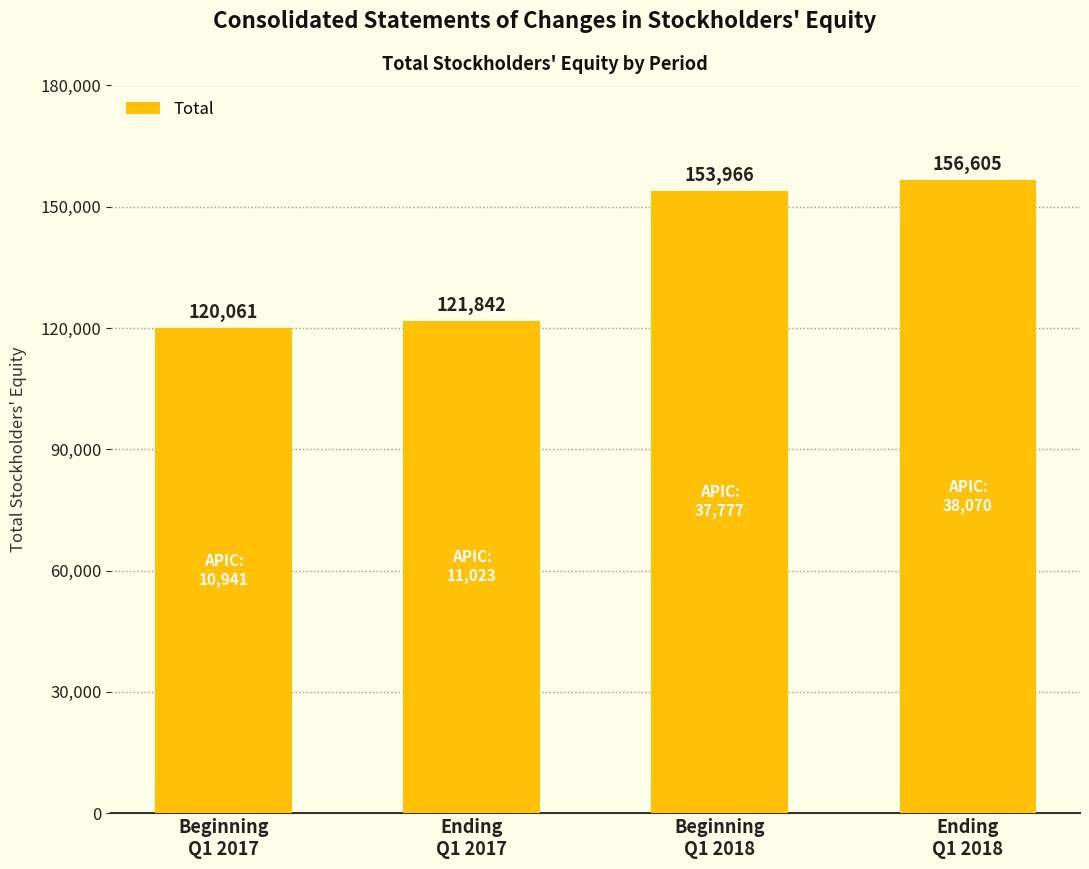

The value at Ending
Q1 2017 is 170536. True or false?

False